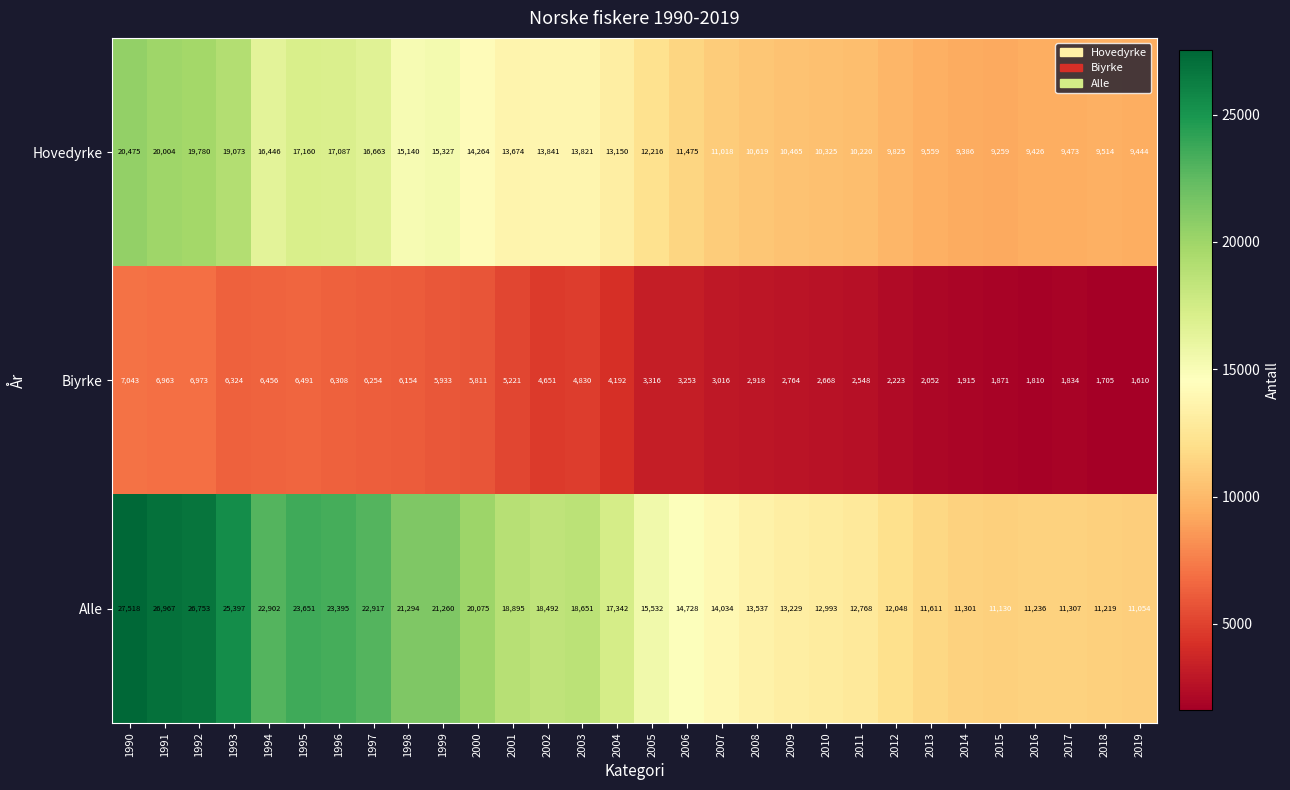

At 1995, list the series in order from largest to smallest.

Alle, Hovedyrke, Biyrke